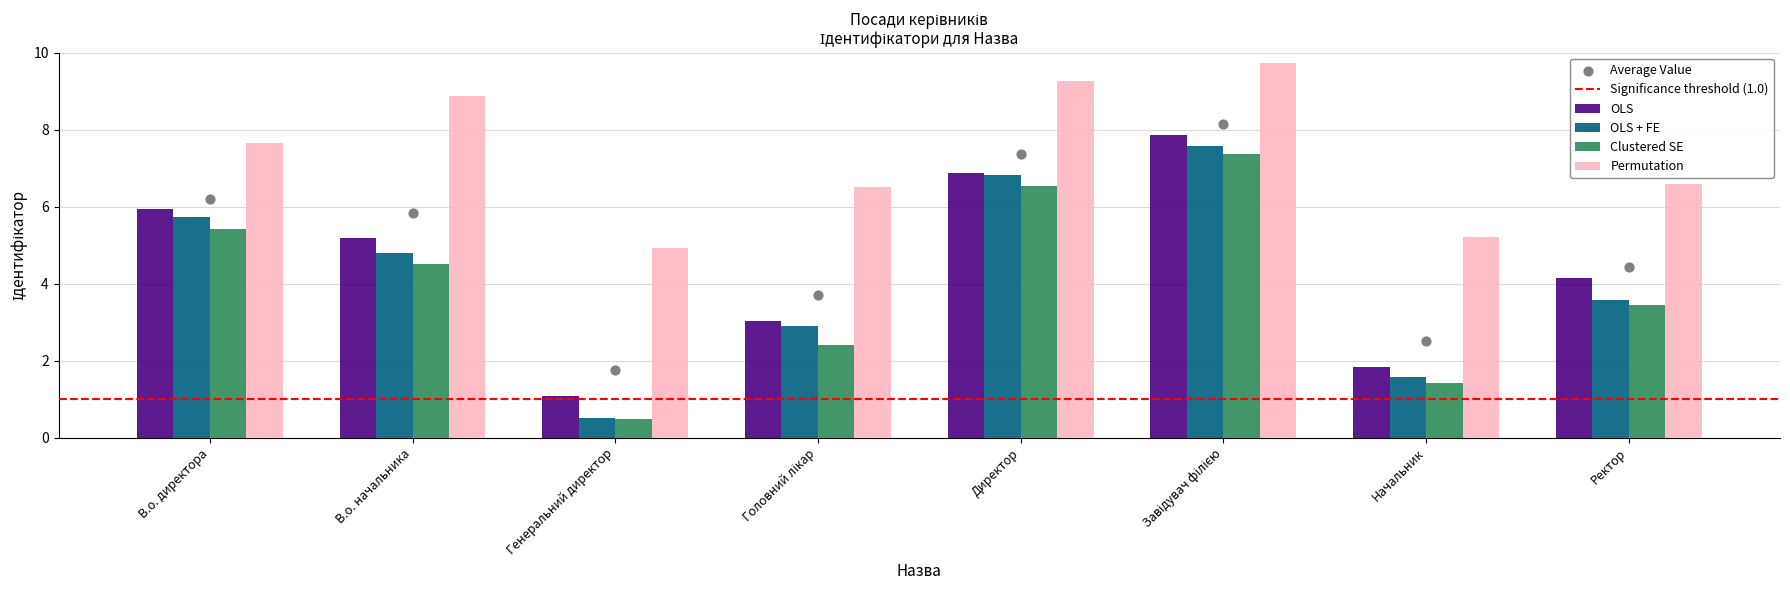

Between Генеральний директор and Директор, which is larger?

Директор